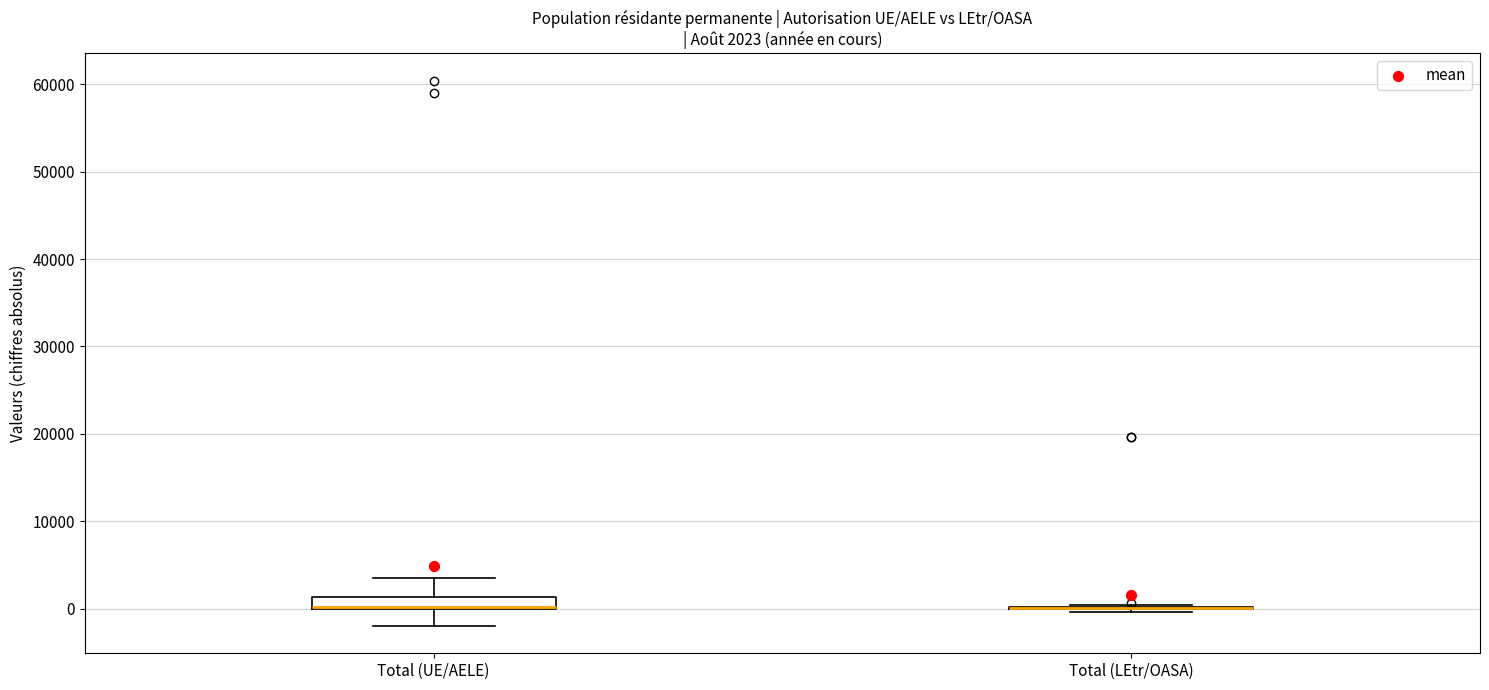

Which box is the tallest, from its lower edge to its upper edge?

Total (UE/AELE)